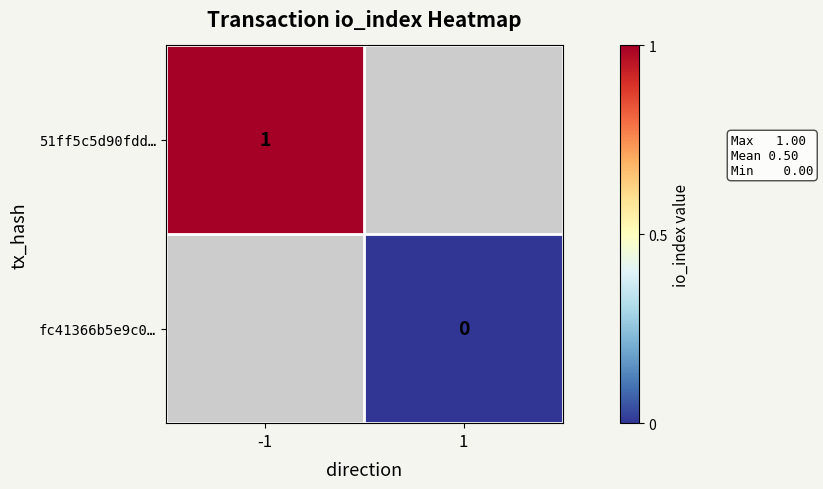

The value of 51ff5c5d90fdd… at -1 is 2. True or false?

False